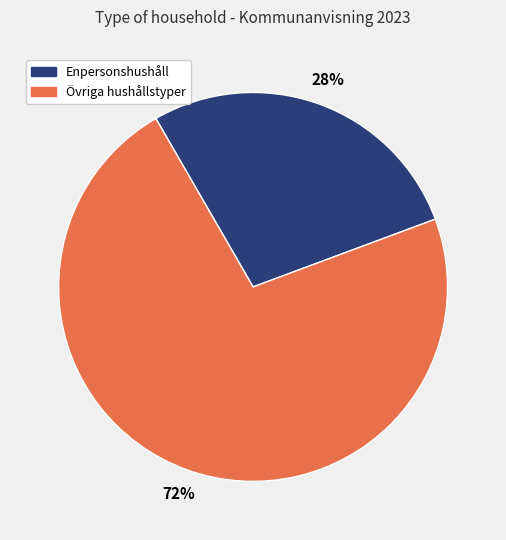

To the nearest percent, what is the average slice percentage?

50%